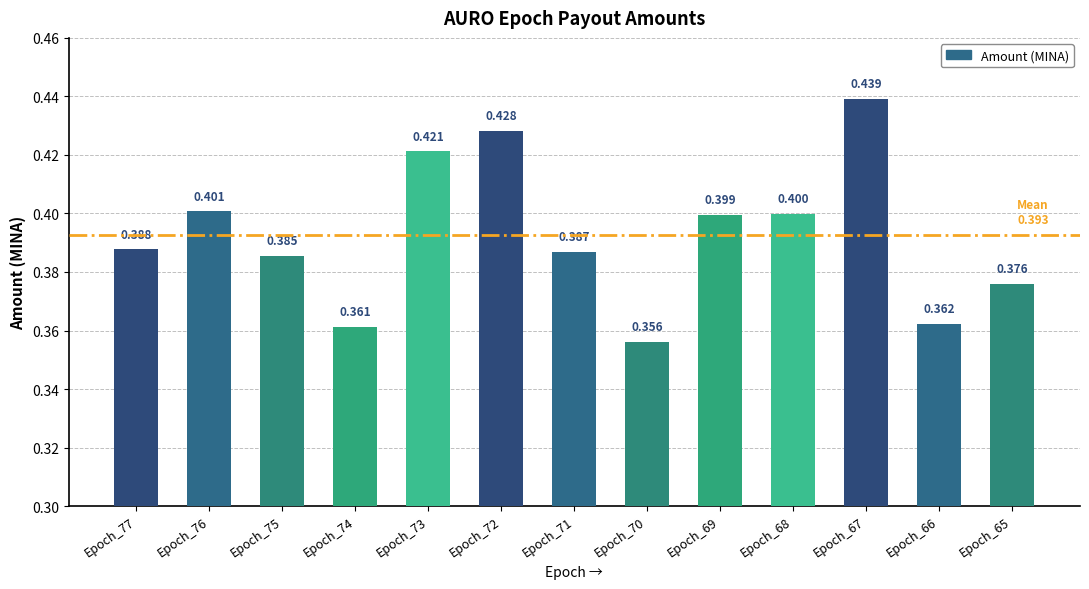

Rank the categories by value from highest to lowest.

Epoch_67, Epoch_72, Epoch_73, Epoch_76, Epoch_68, Epoch_69, Epoch_77, Epoch_71, Epoch_75, Epoch_65, Epoch_66, Epoch_74, Epoch_70